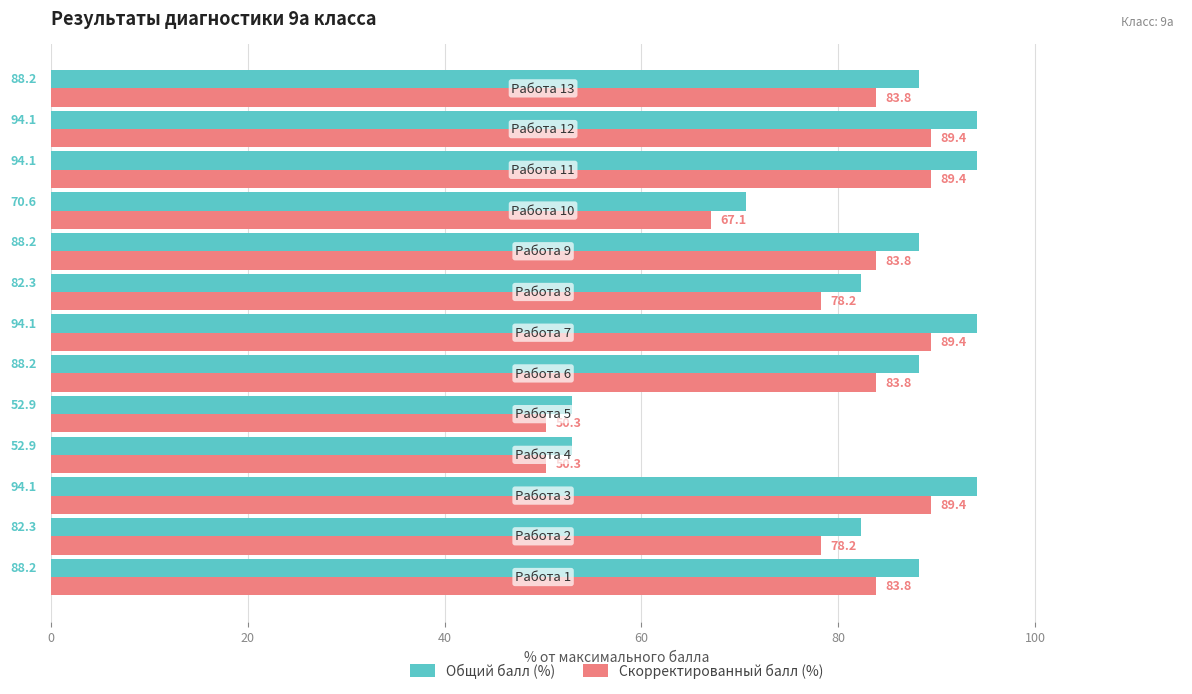

How many values in the Общий балл (%) series exceed 88?

8